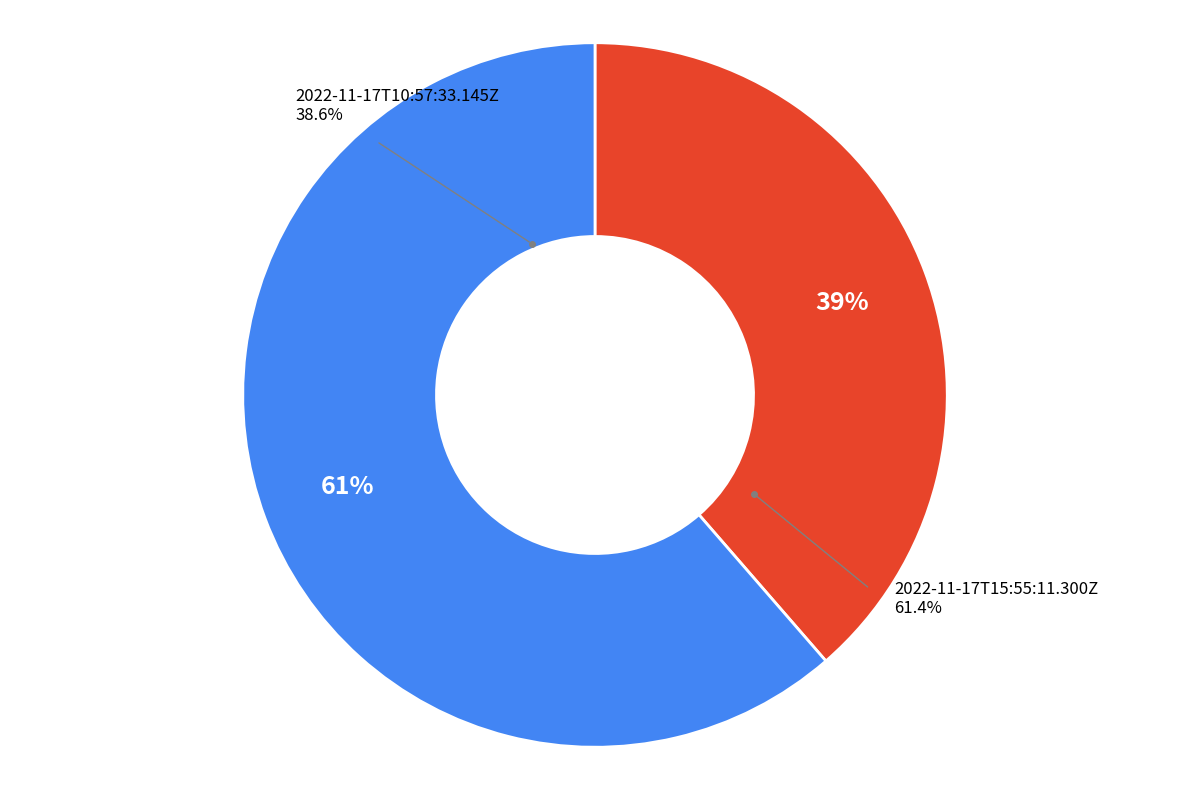

Which slice is the smallest?

2022-11-17T10:57:33.145Z